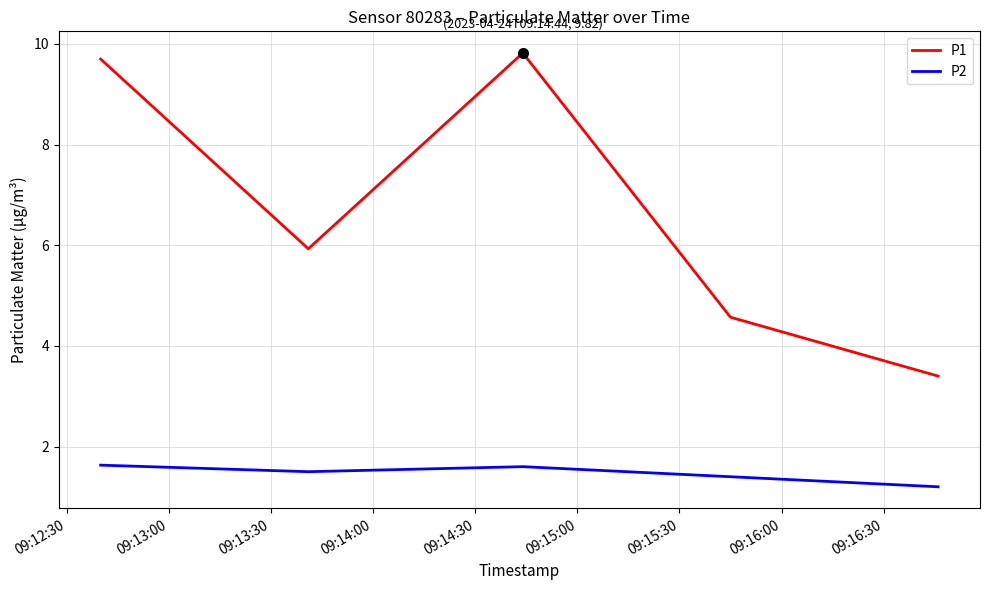

Which series has the largest total across all categories?

P1